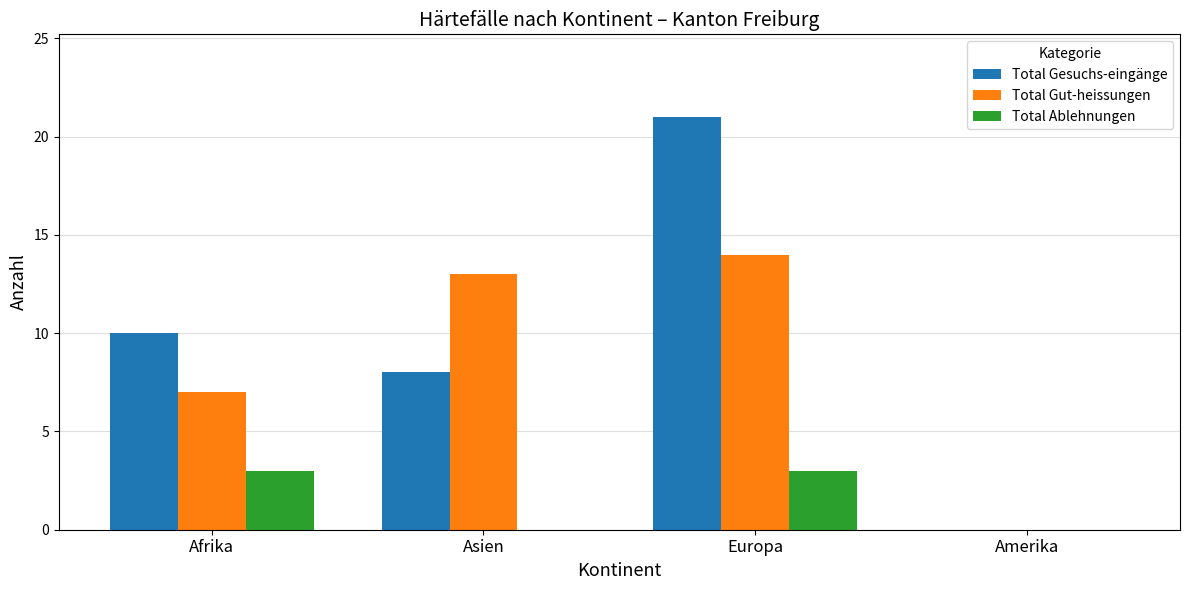

Which series has the largest total across all categories?

Total Gesuchs-eingänge